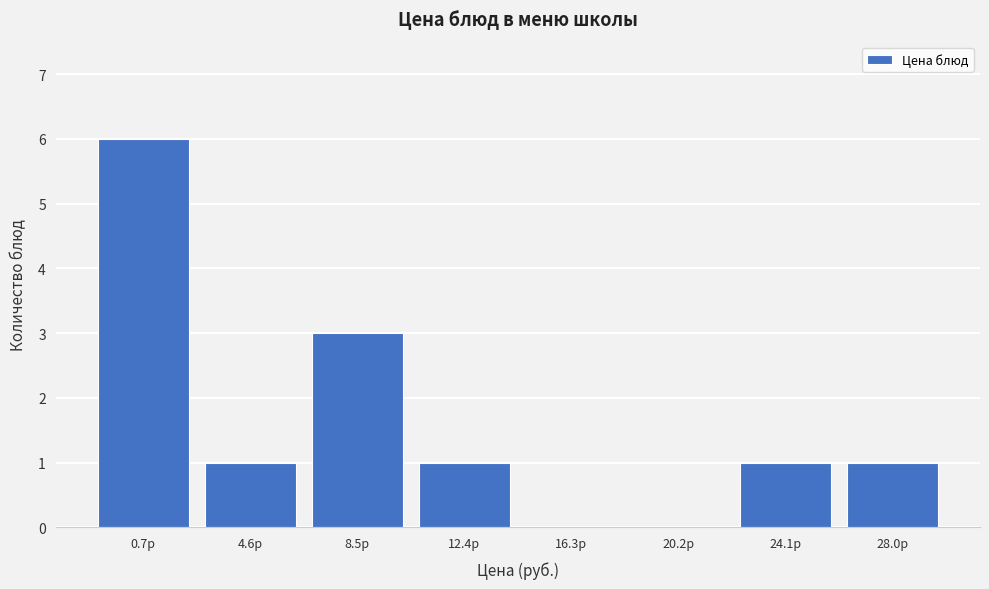

Reading left to right, what are all the values shown in this chart?

0.7р=6	4.6р=1	8.5р=3	12.4р=1	16.3р=0	20.2р=0	24.1р=1	28.0р=1